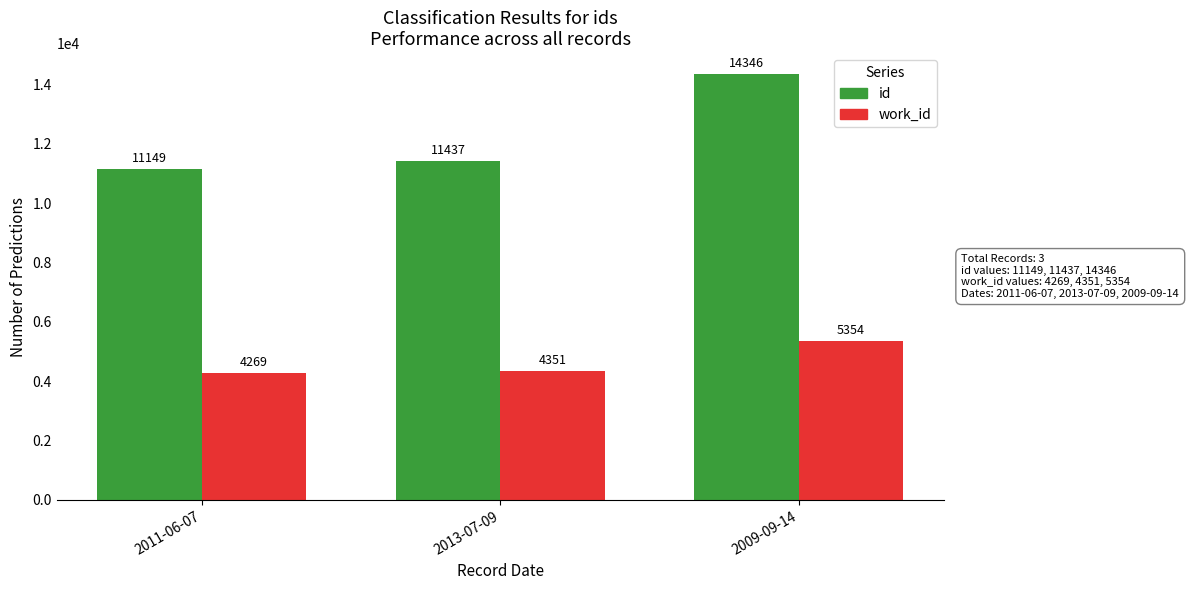

What is the label of the 3rd bar from the left?

2009-09-14